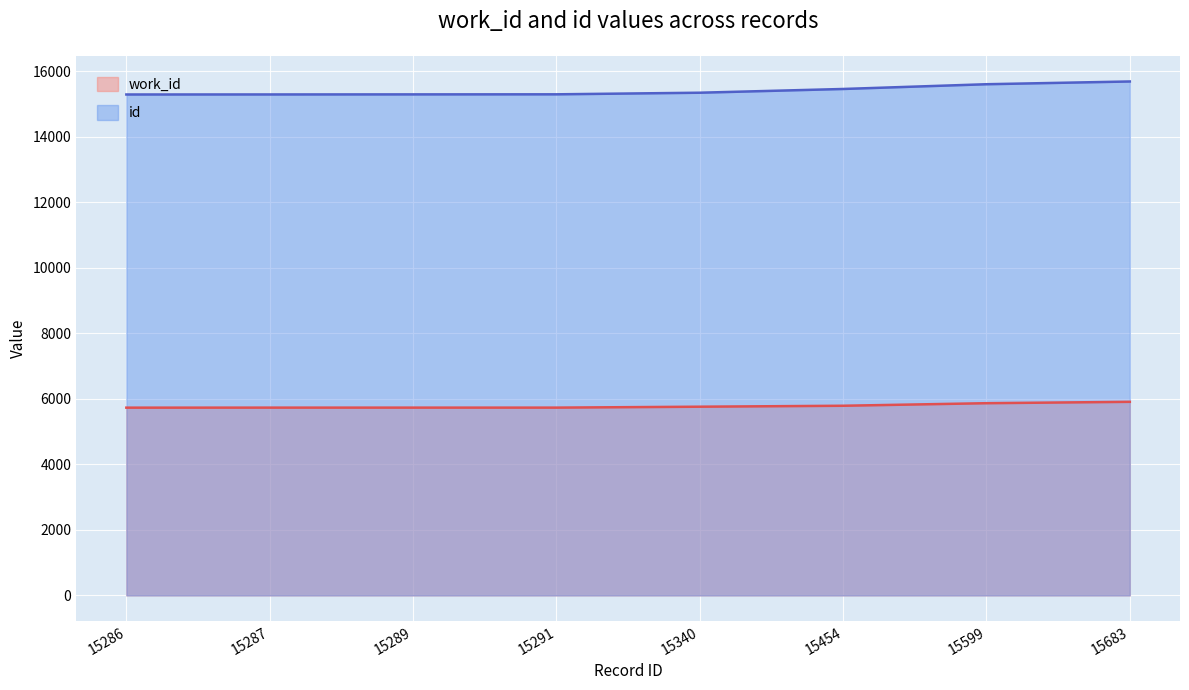

Reading left to right, transcribe all the data shown in this chart.

work_id: 15286=5729	15287=5730	15289=5730	15291=5730	15340=5758	15454=5787	15599=5865	15683=5907
id: 15286=15286	15287=15287	15289=15289	15291=15291	15340=15340	15454=15454	15599=15599	15683=15683